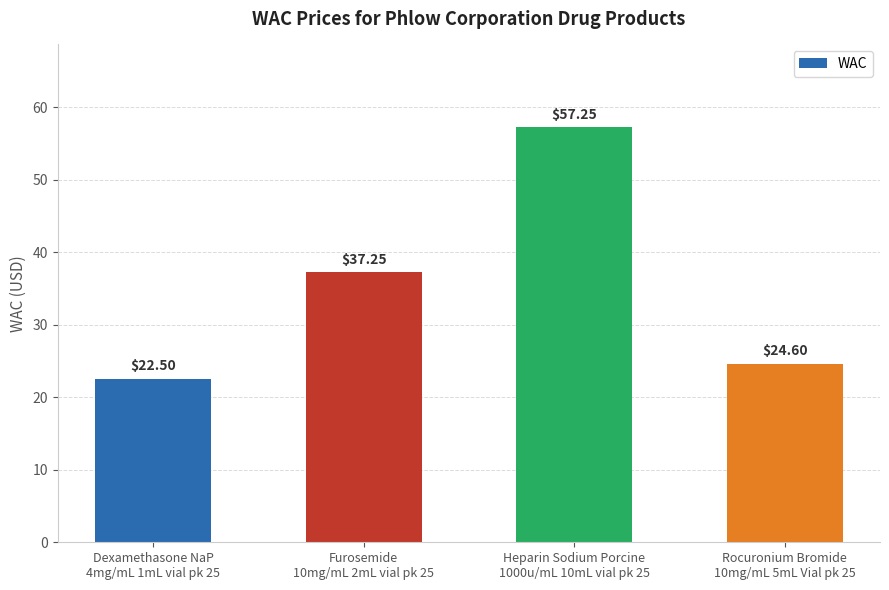

True or false: the data shows 39.4 at Heparin Sodium Porcine
1000u/mL 10mL vial pk 25.

False